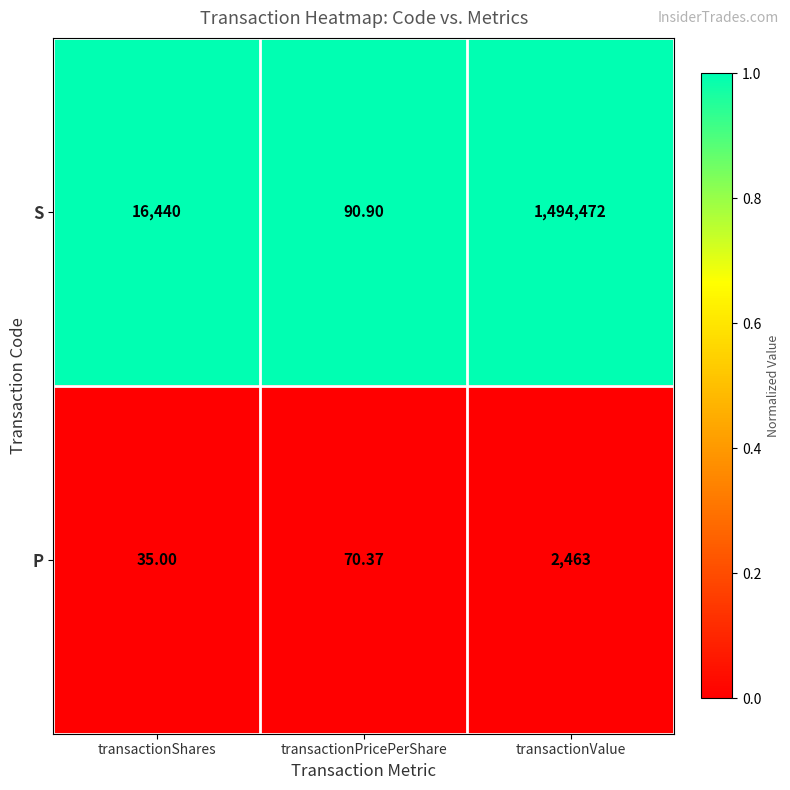

Which series has the largest range (max minus min)?

S